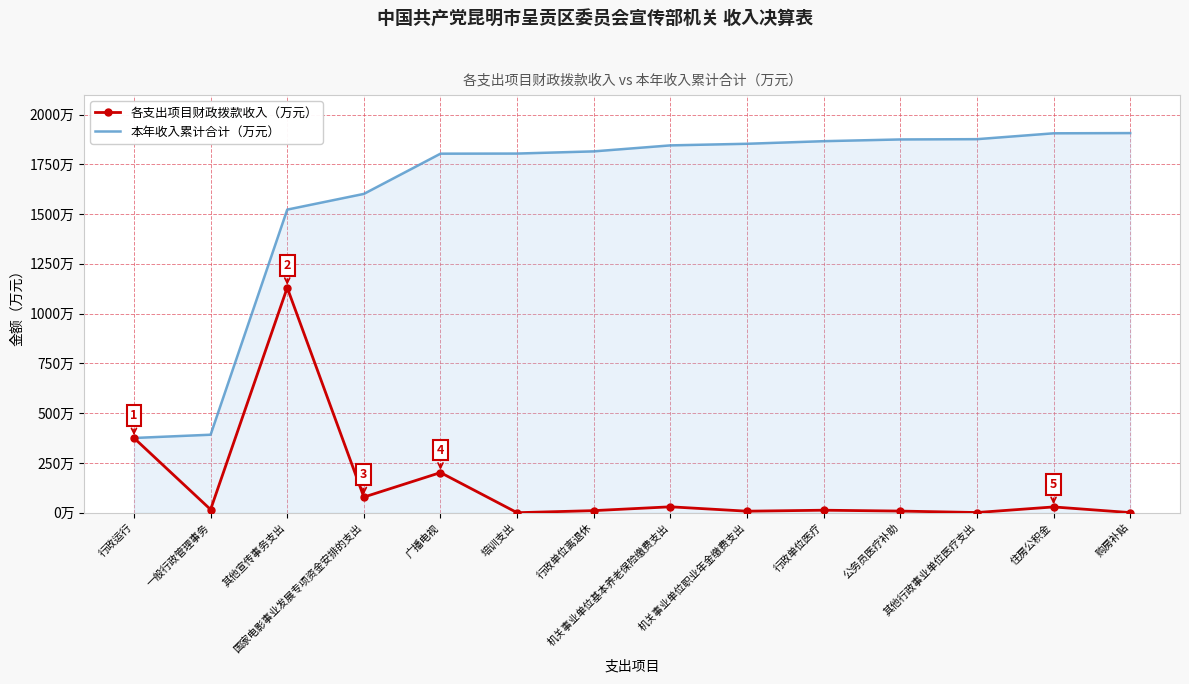

What is the difference between the highest and lowest values at 住房公积金?

1876.2